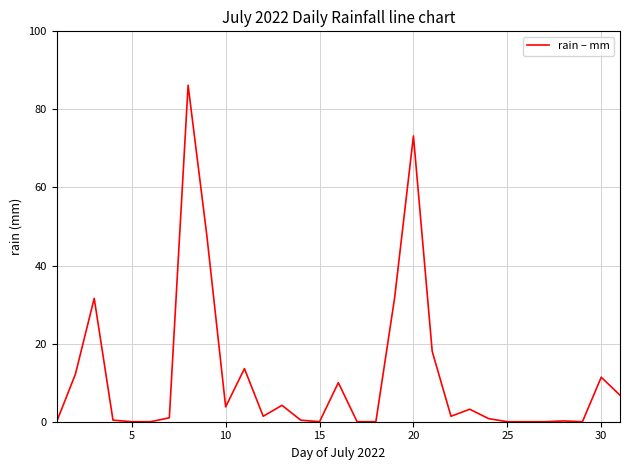

What is the difference between the maximum and minimum values?

86.2